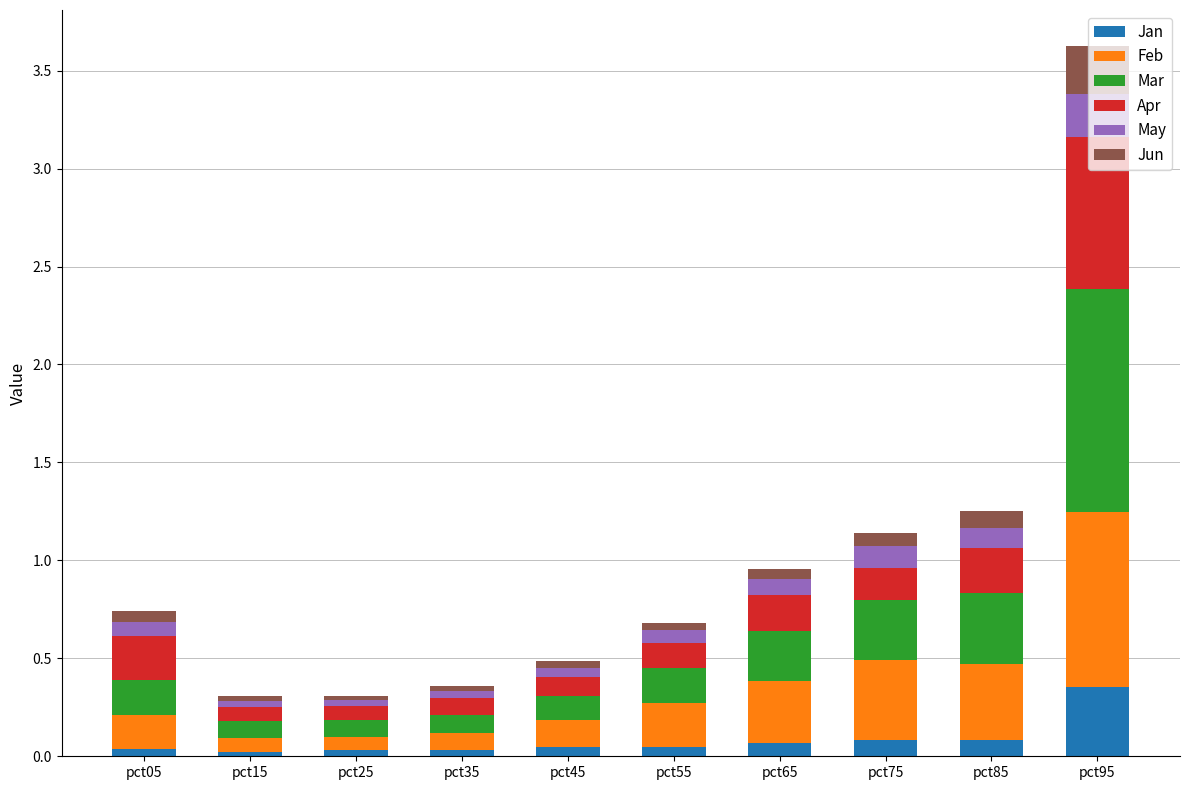

The Jan series shows 0.0 at pct25. True or false?

True